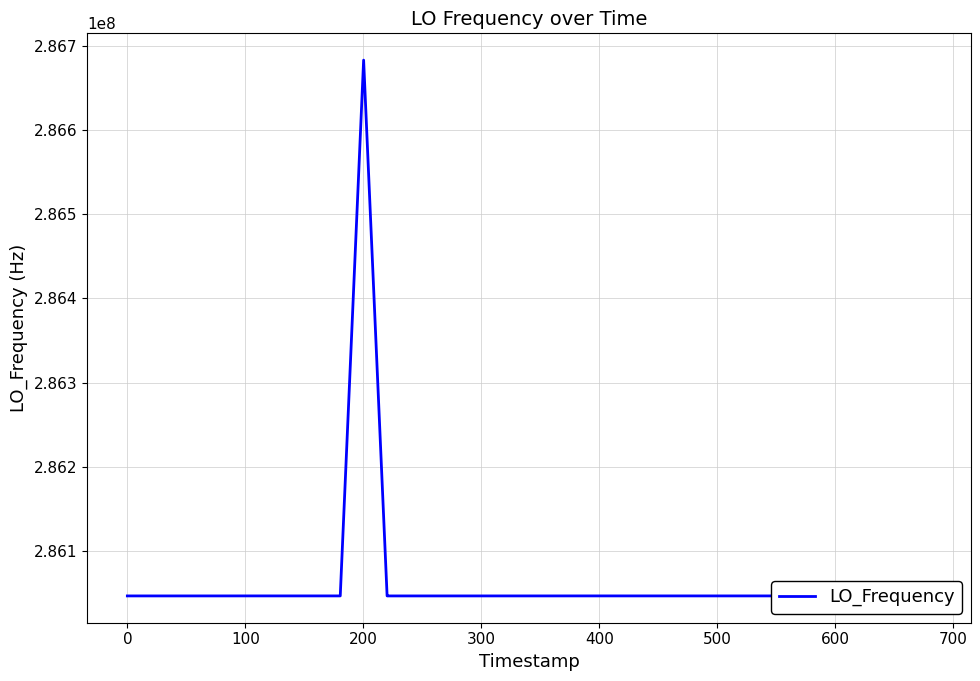

What is the difference between the maximum and minimum values?

635710.6